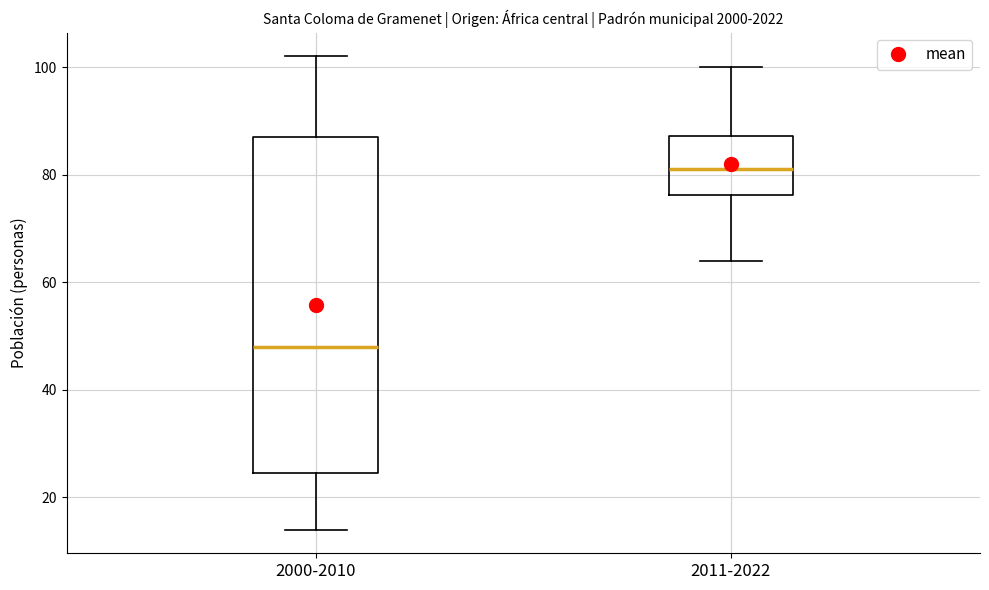

Reading left to right, read every box against the y-axis: the position of its median line, the range the box covers, and the ends of its whiskers. The values are not printed on the chart, so give them approximately, as read against the axis.

2000-2010: median 48, box 24 to 88, whiskers 14 to 102
2011-2022: median 82, box 76 to 88, whiskers 64 to 100